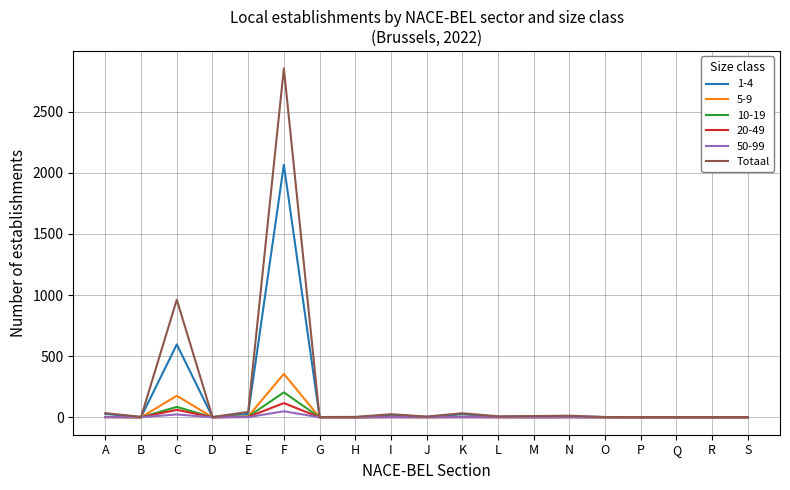

Is it true that 5-9 equals 185 at R?

False